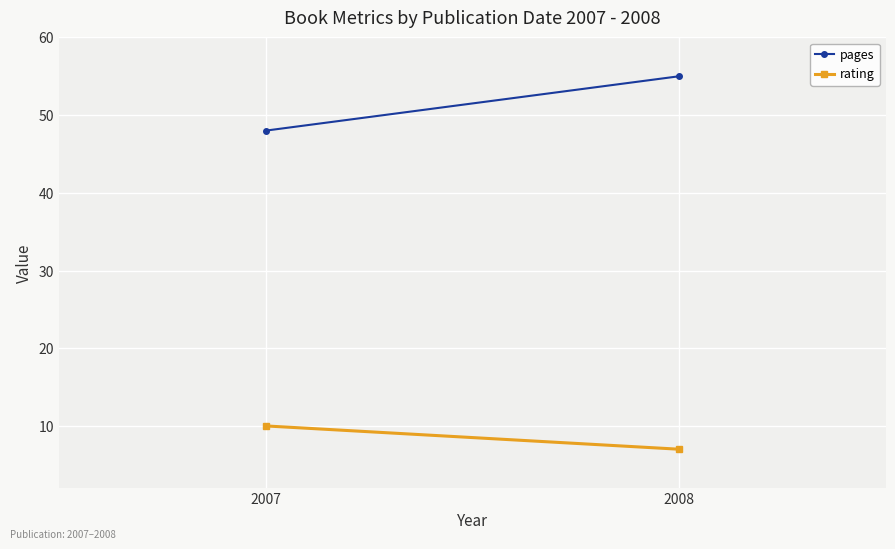

Rank the categories by pages value from lowest to highest.

2007, 2008